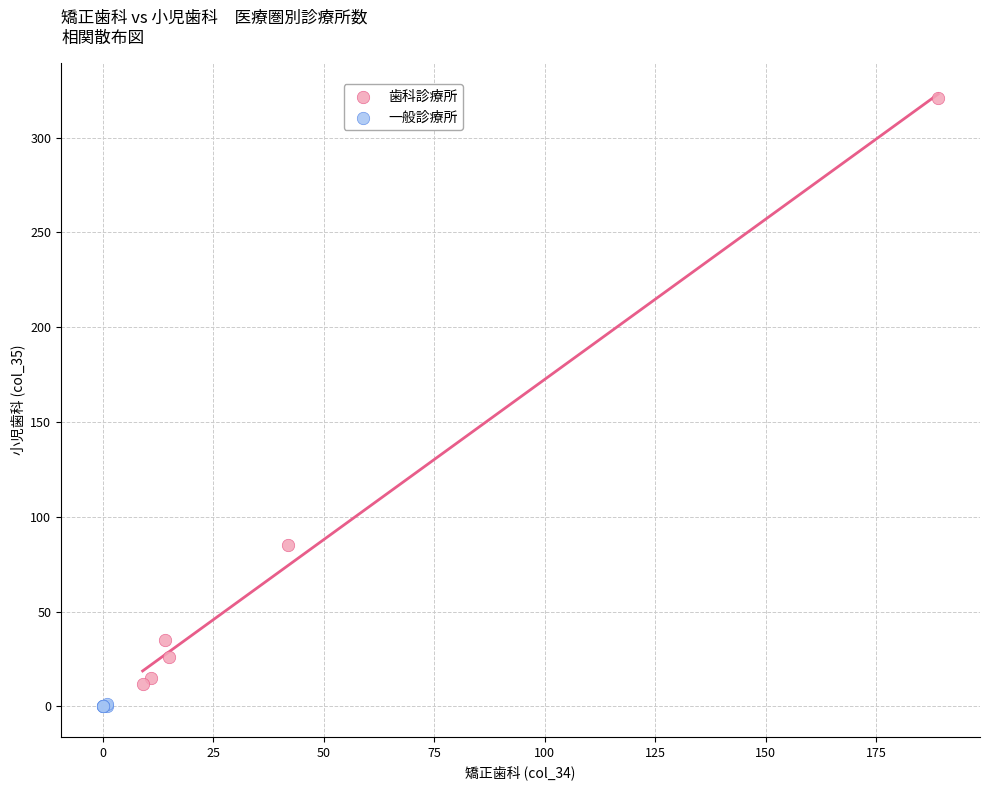

What are all the series names shown in the legend?

歯科診療所, 一般診療所